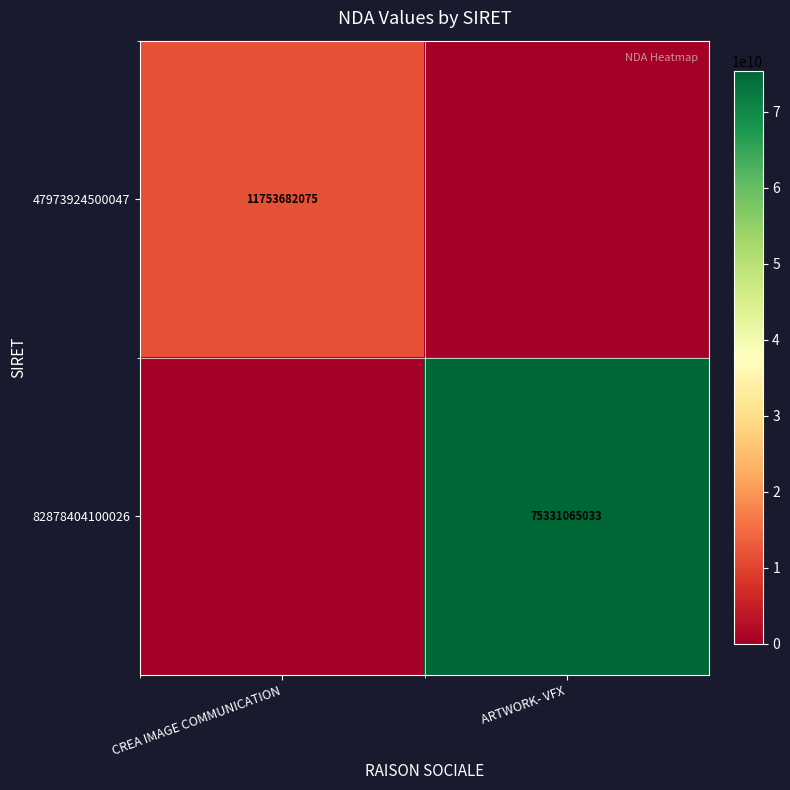

List the labels in order of 47973924500047 value, smallest first.

ARTWORK- VFX, CREA IMAGE COMMUNICATION